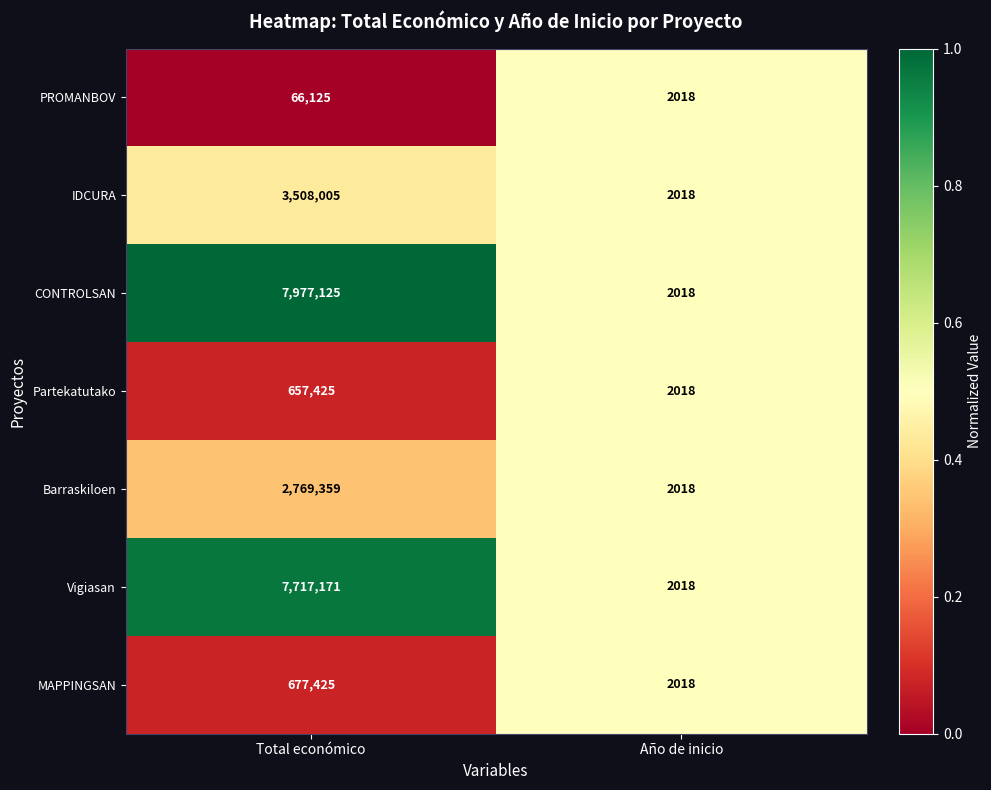

Reading right to left, extract all data points from this chart.

PROMANBOV: 2018	66125
IDCURA: 2018	3508005
CONTROLSAN: 2018	7977125
Partekatutako: 2018	657425
Barraskiloen: 2018	2769359
Vigiasan: 2018	7717171
MAPPINGSAN: 2018	677425